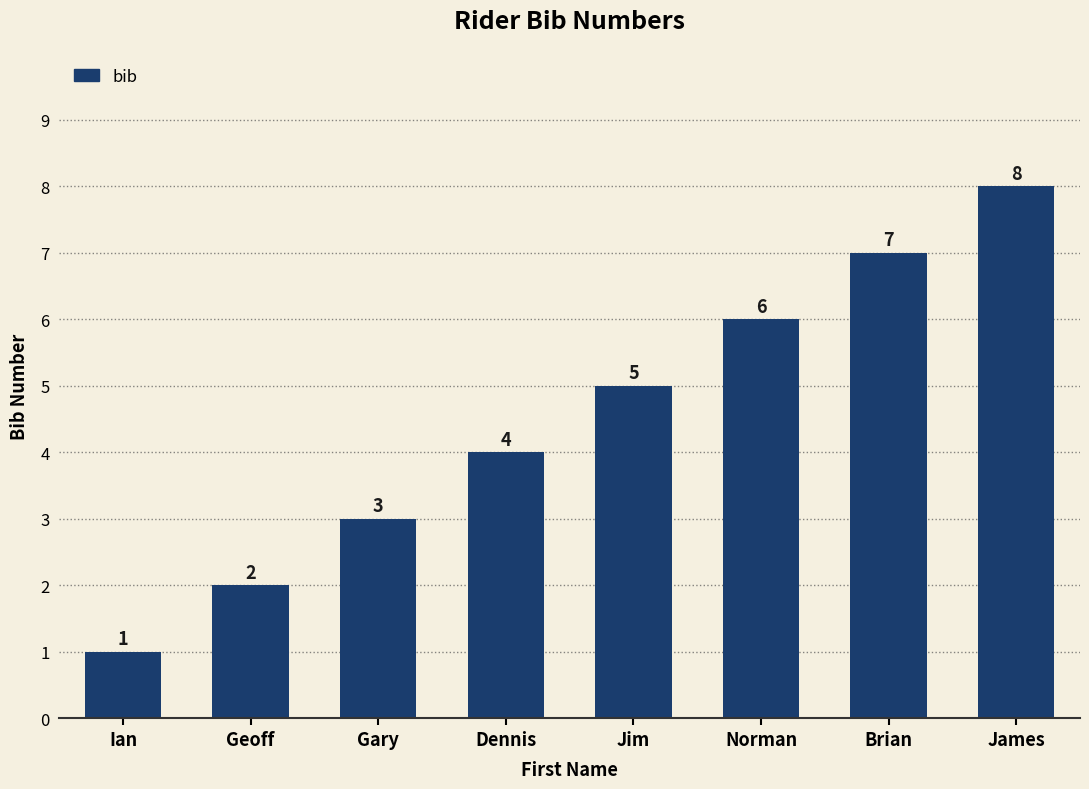

Reading right to left, list all the values displayed in this chart.

8	7	6	5	4	3	2	1